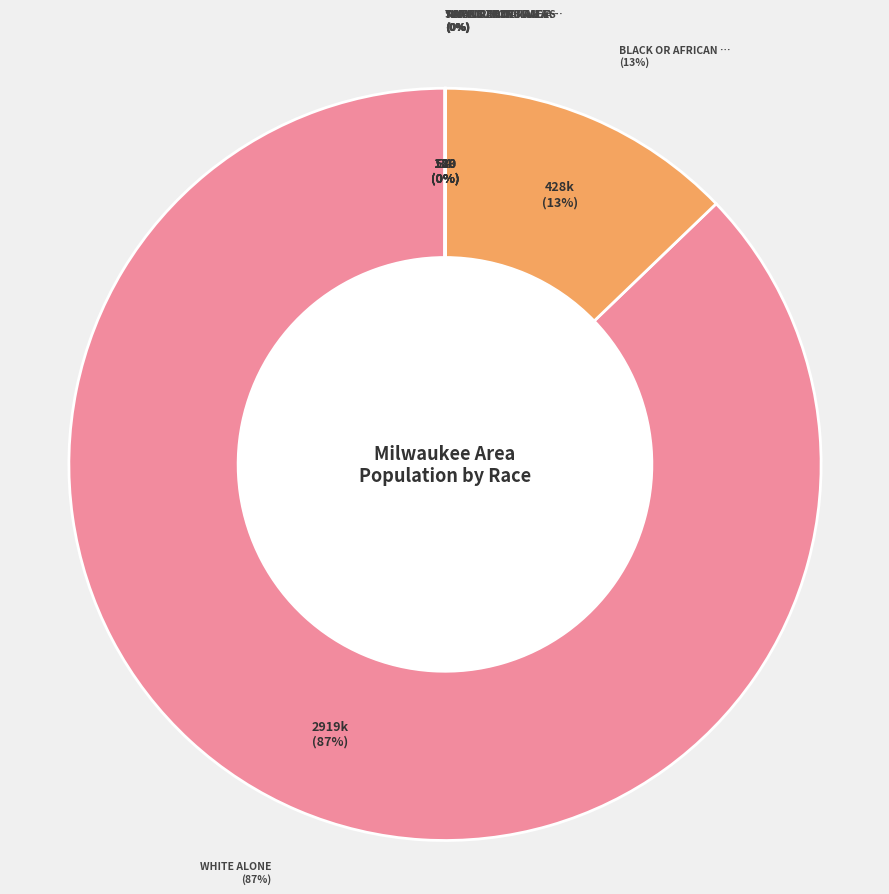

To the nearest percent, what is the average slice percentage?

14%